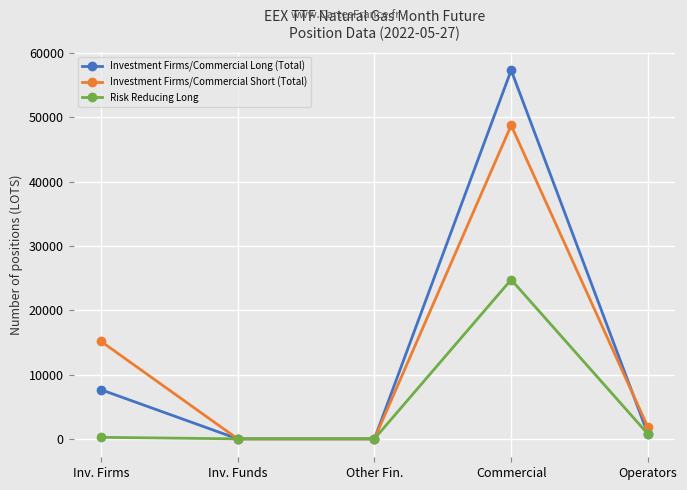

Which series changed the most between Other Fin. and Operators?

Investment Firms/Commercial Short (Total)